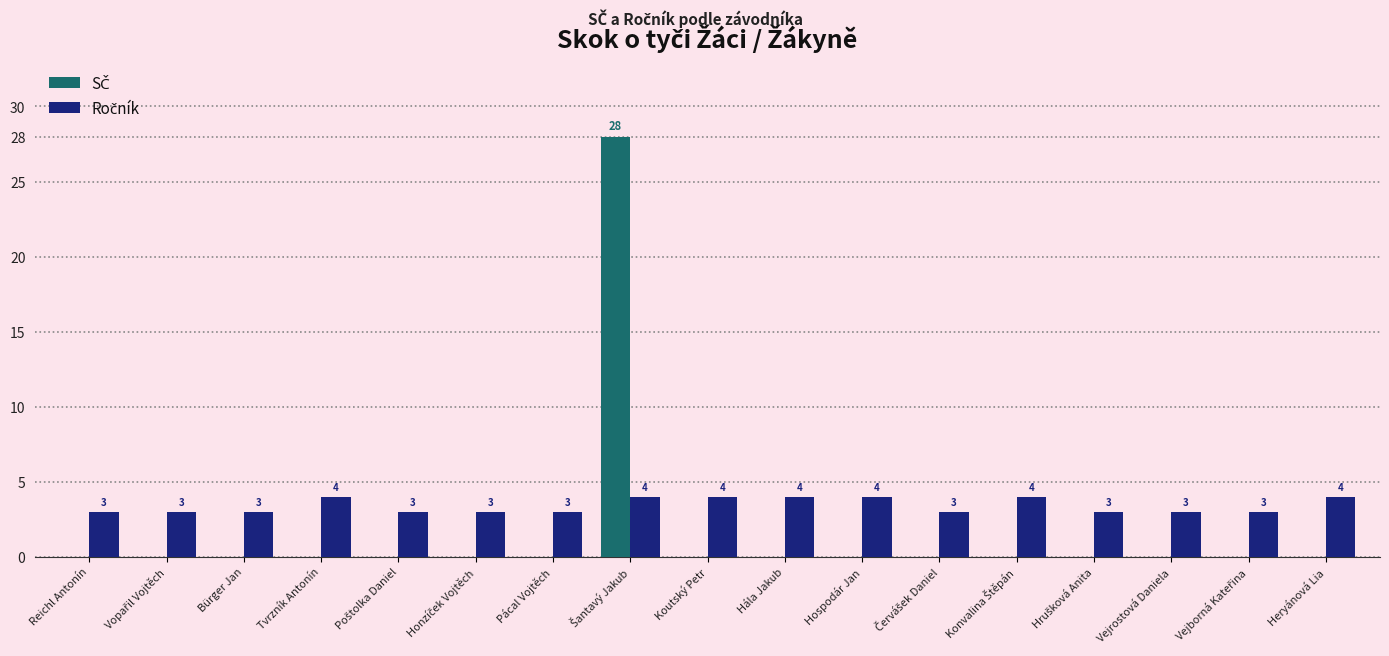

What is the total value across all series at Vejrostová Daniela?

3